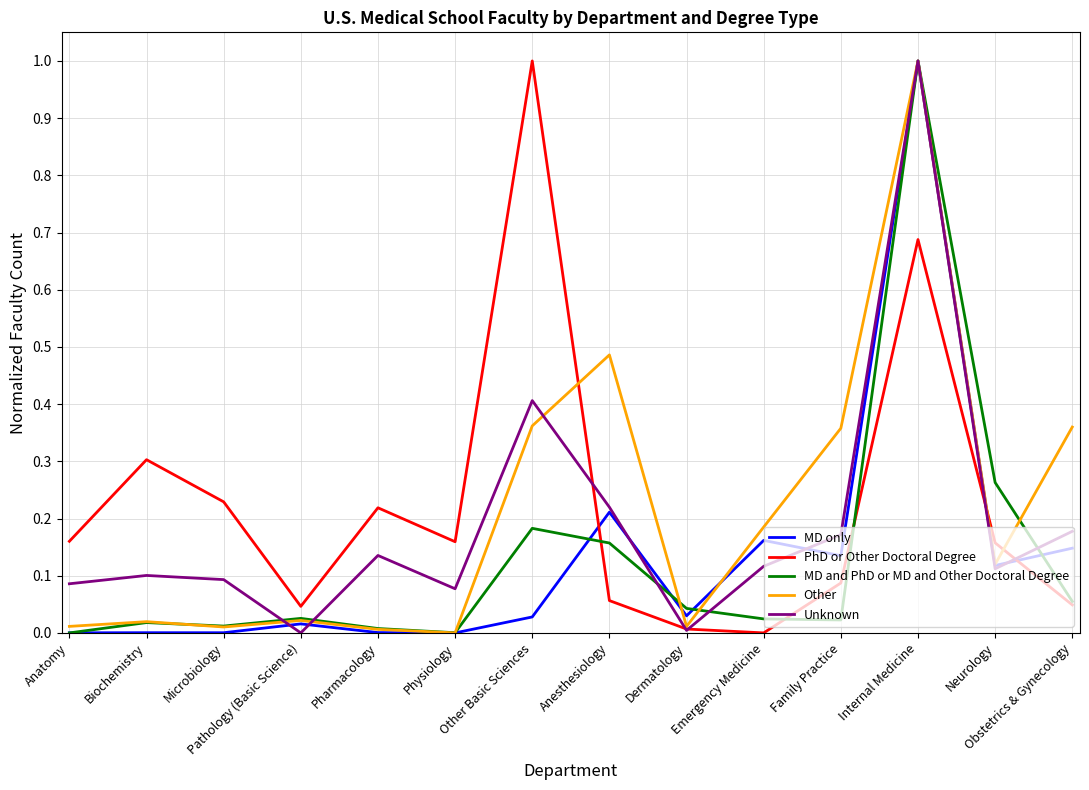

How many times do MD only and PhD or Other Doctoral Degree cross each other?

3